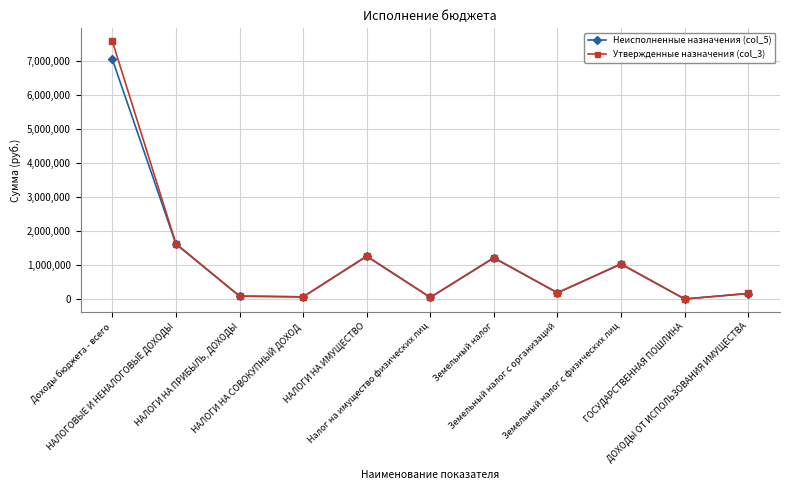

Is it true that Утвержденные назначения (col_3) equals 1839407.1 at НАЛОГИ НА ИМУЩЕСТВО?

False